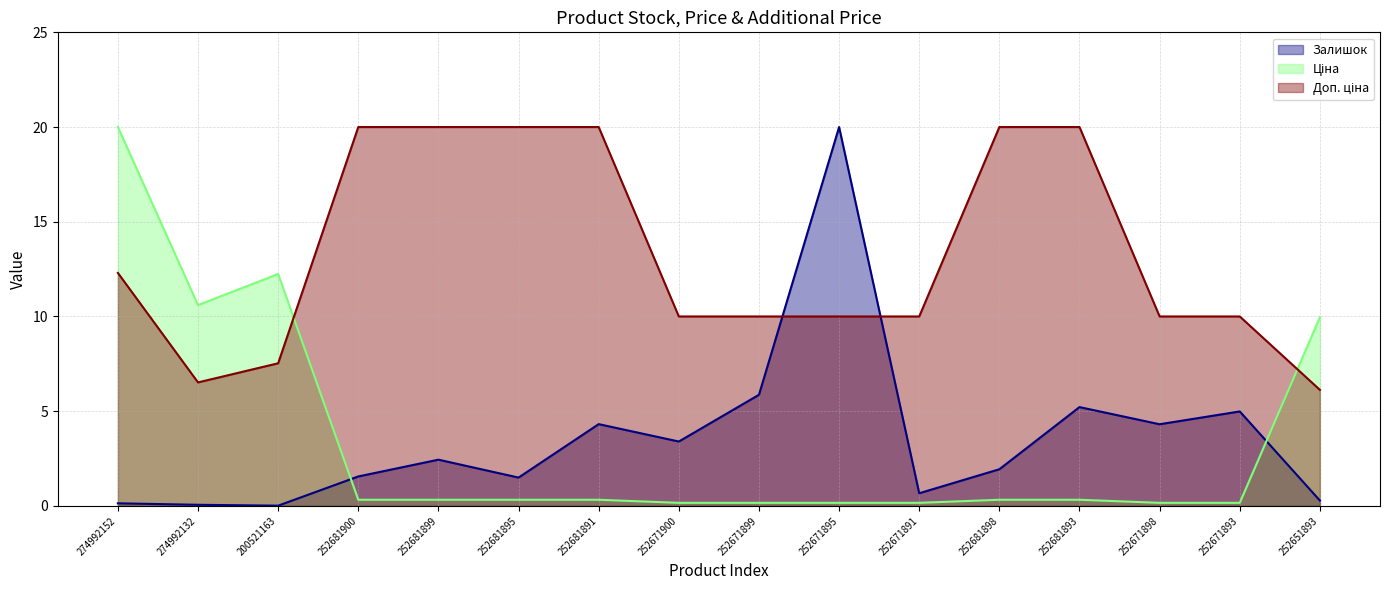

What are all the series names shown in the legend?

Залишок, Ціна, Доп. ціна